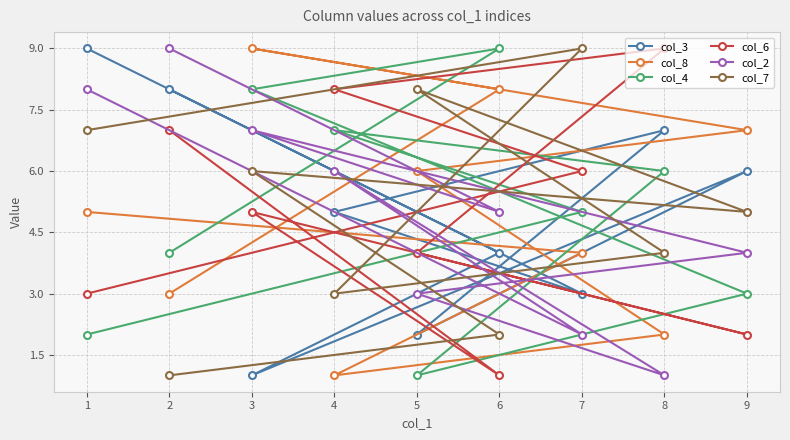

True or false: col_2 and col_7 cross at least once.

True